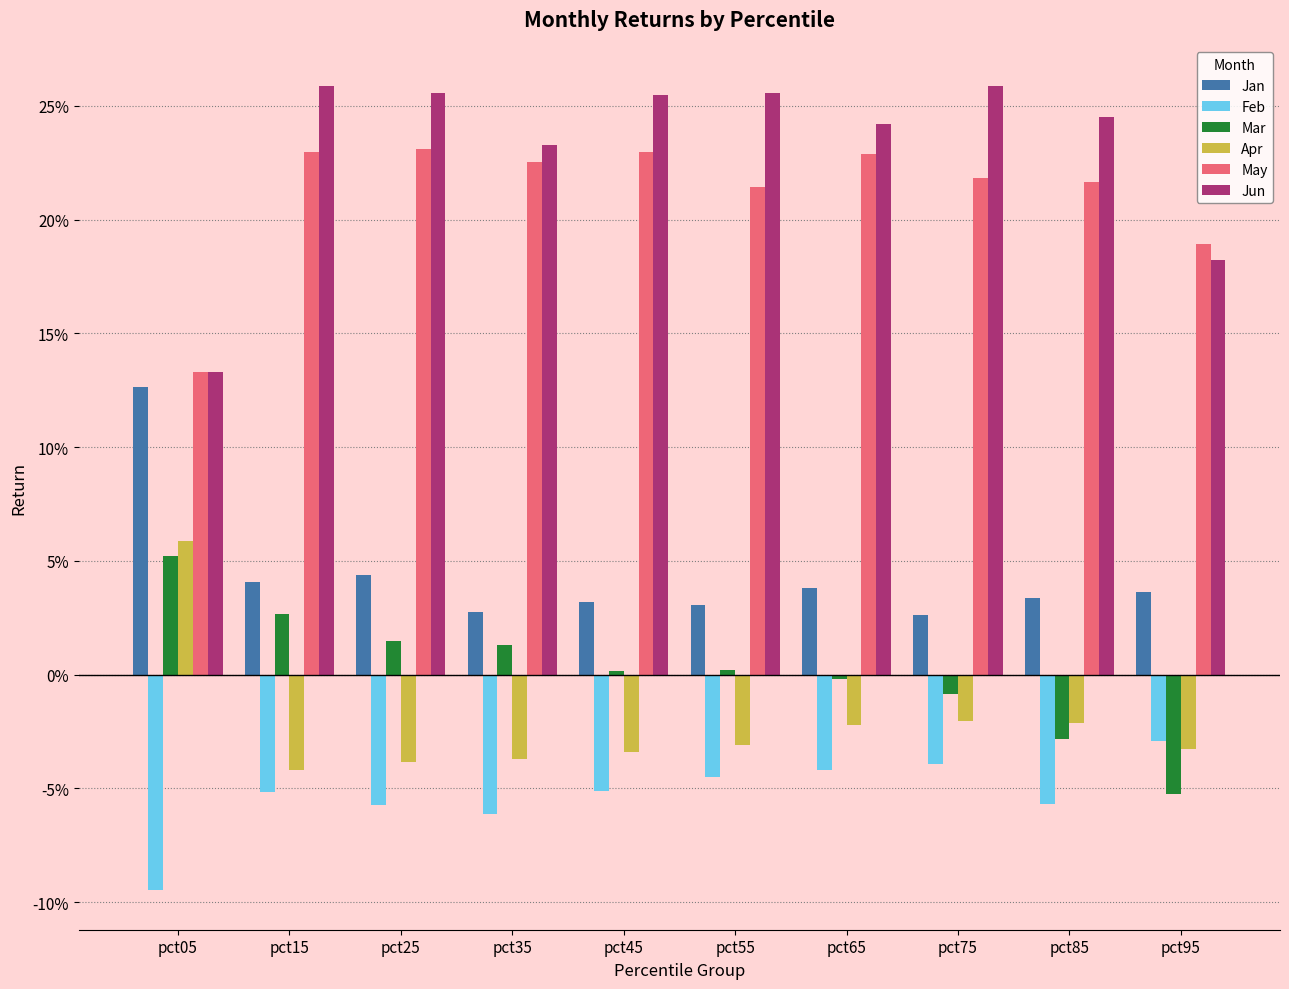

Are the bars grouped side by side (vs. stacked)?

Yes